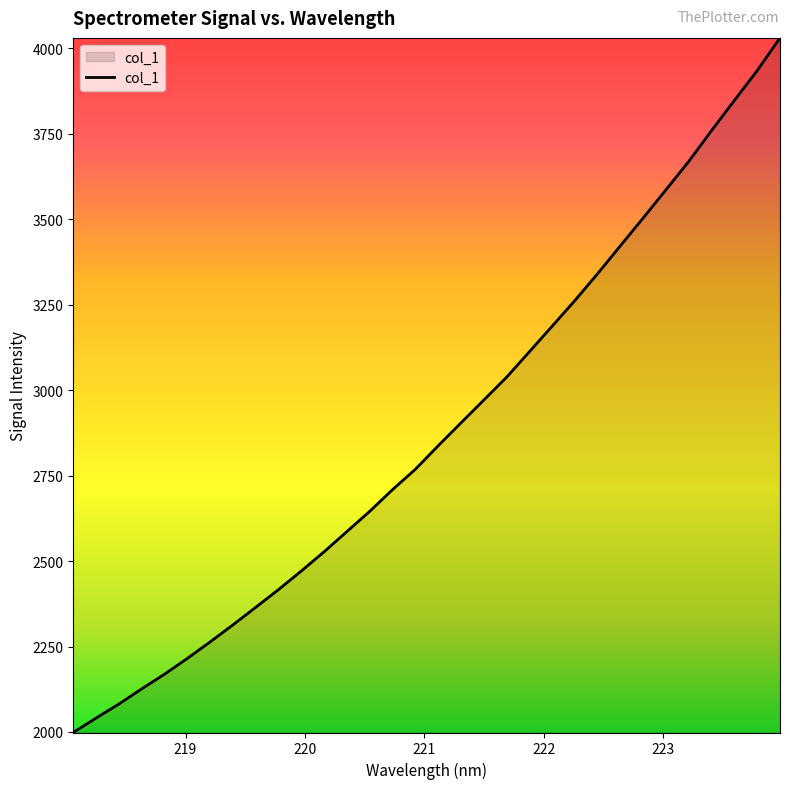

What is the minimum value shown in the chart?

1998.5